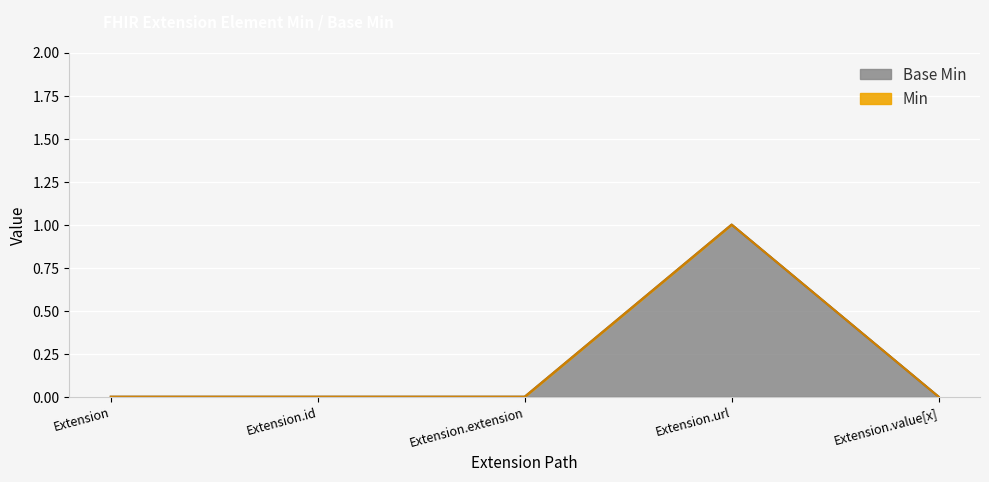

The value of Base Min at Extension.id is 0. True or false?

True